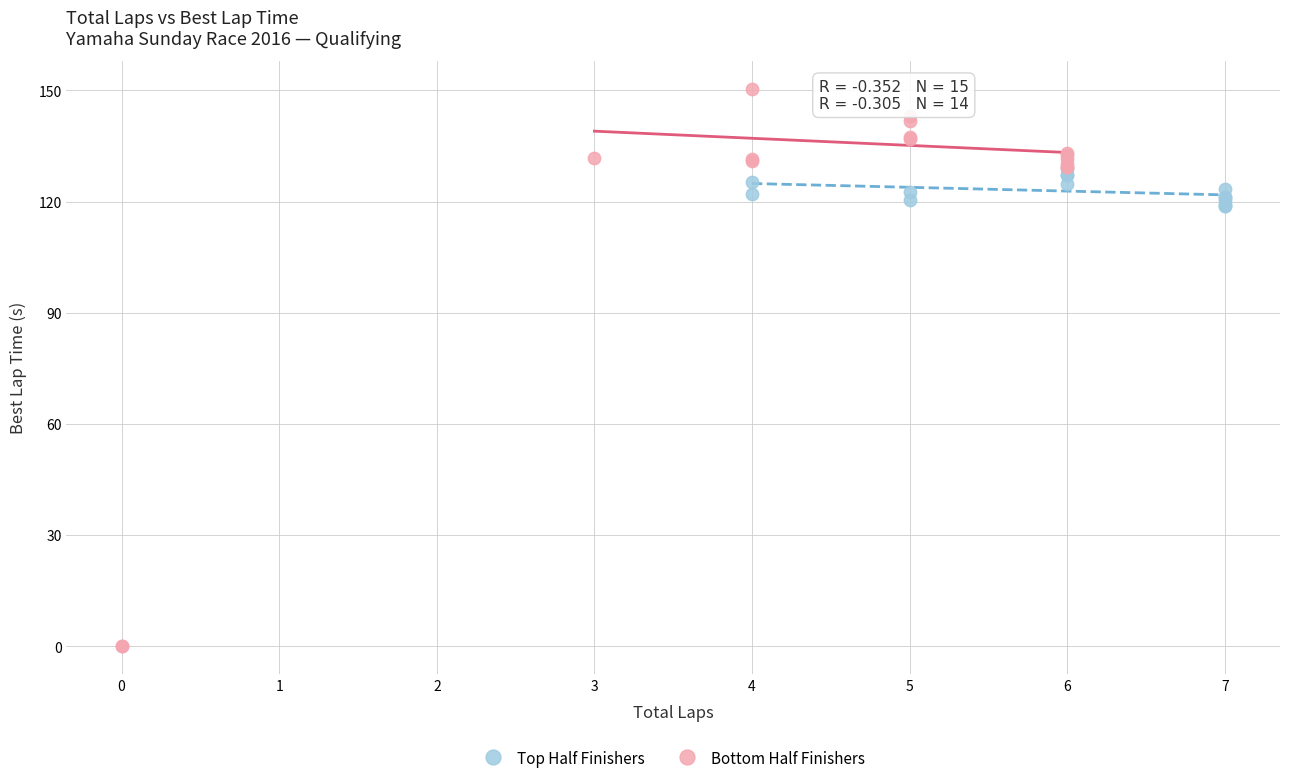

What are all the series names shown in the legend?

Top Half Finishers, Bottom Half Finishers